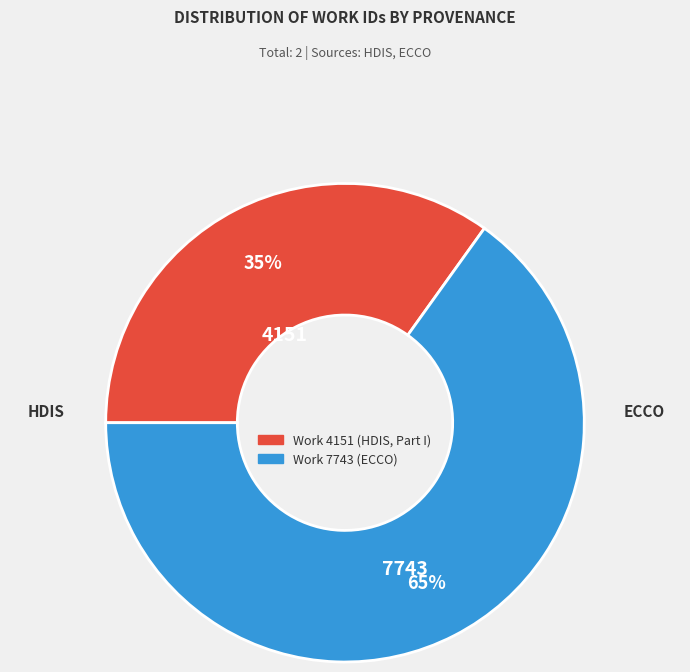

Between Work 4151 (HDIS, Part I) and Work 7743 (ECCO), which is larger?

Work 7743 (ECCO)